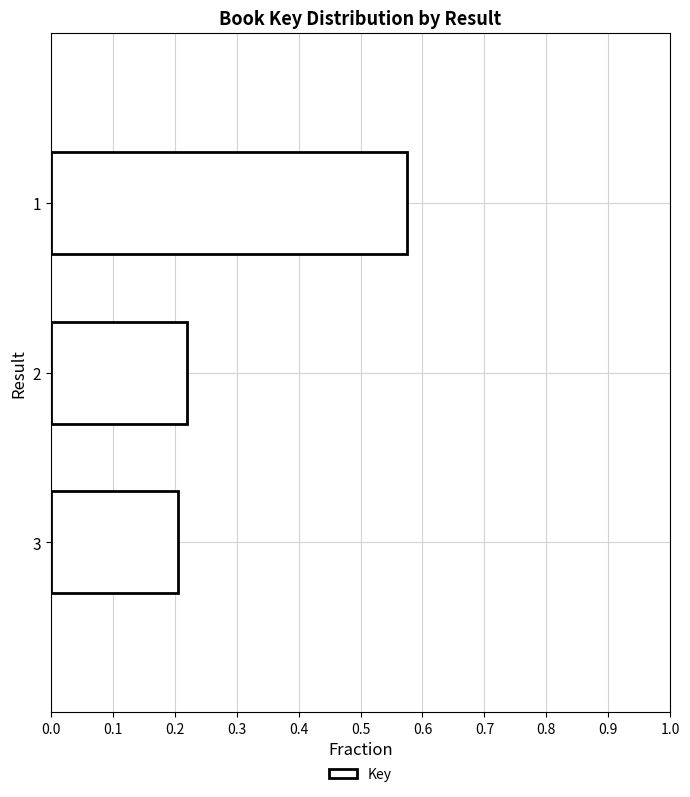

True or false: the data shows 0.2 at 1.

False